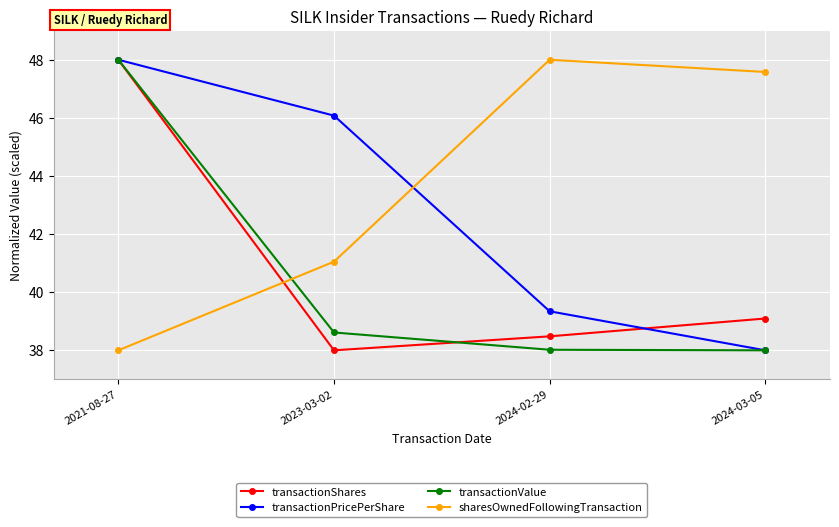

How many data points in sharesOwnedFollowingTransaction are less than 47?

2